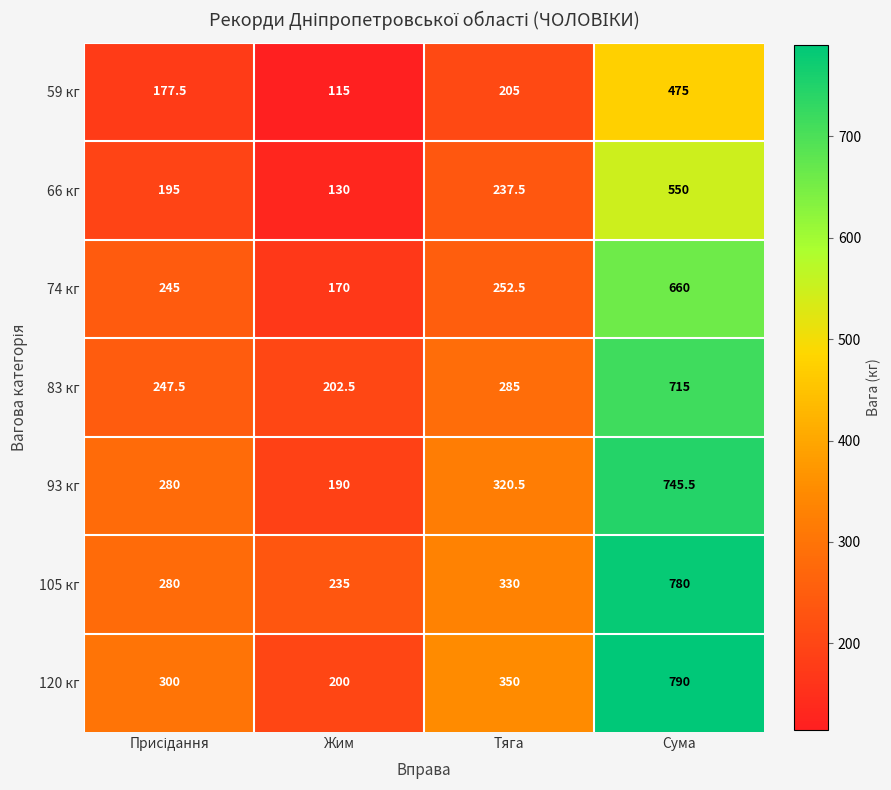

What is the difference between the second highest and second lowest values in the 93 кг series?

40.5